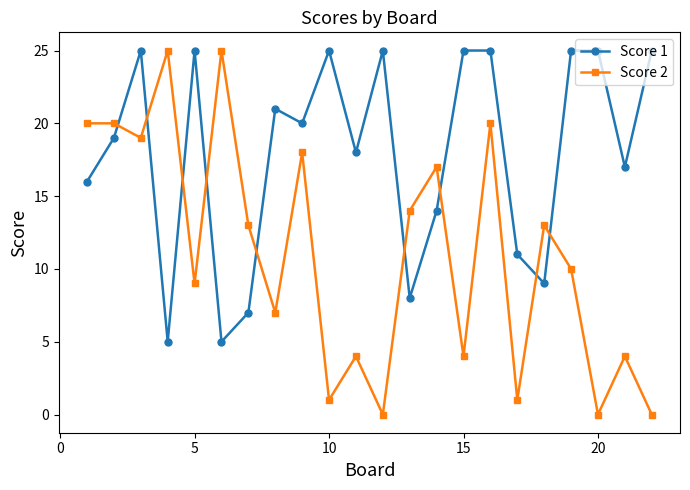

What is the greatest value displayed?

25